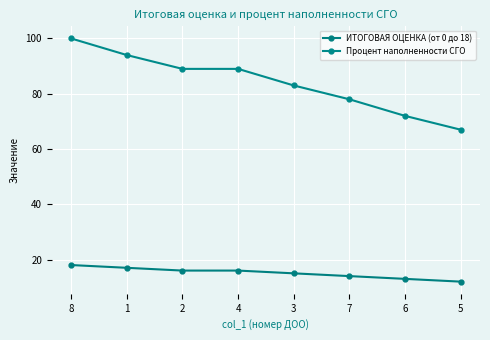

What is the difference between the maximum and minimum values in the Процент наполненности СГО series?

33